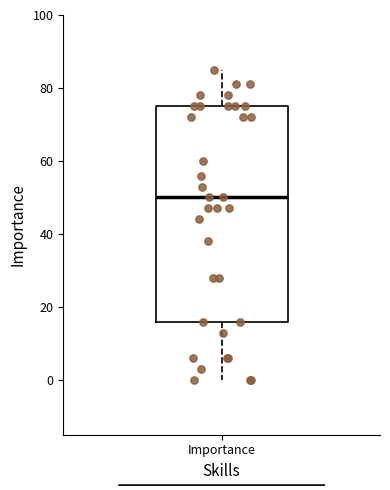

Where does the median line of the box for Importance sit on the y-axis? The values are not printed on the chart, so give them approximately, as read against the axis.

50